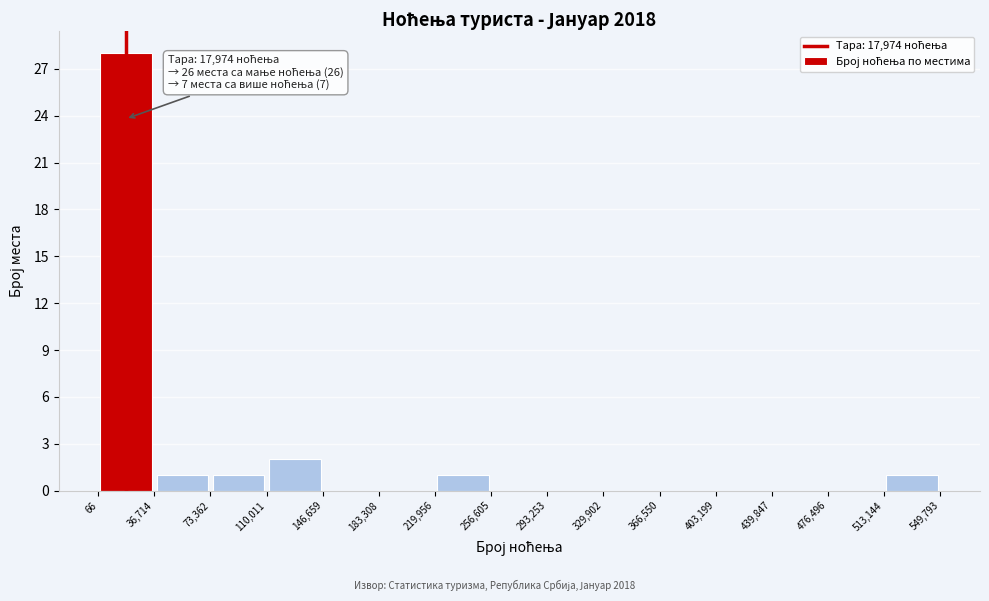

Over which range of the x-axis is the bar tallest?

66 to 36,714